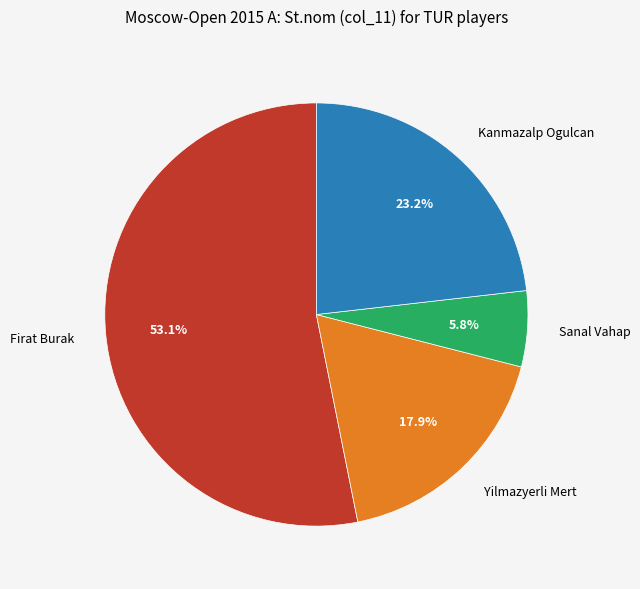

Approximately how many times larger is the value at Sanal Vahap compared to Yilmazyerli Mert?

0.3